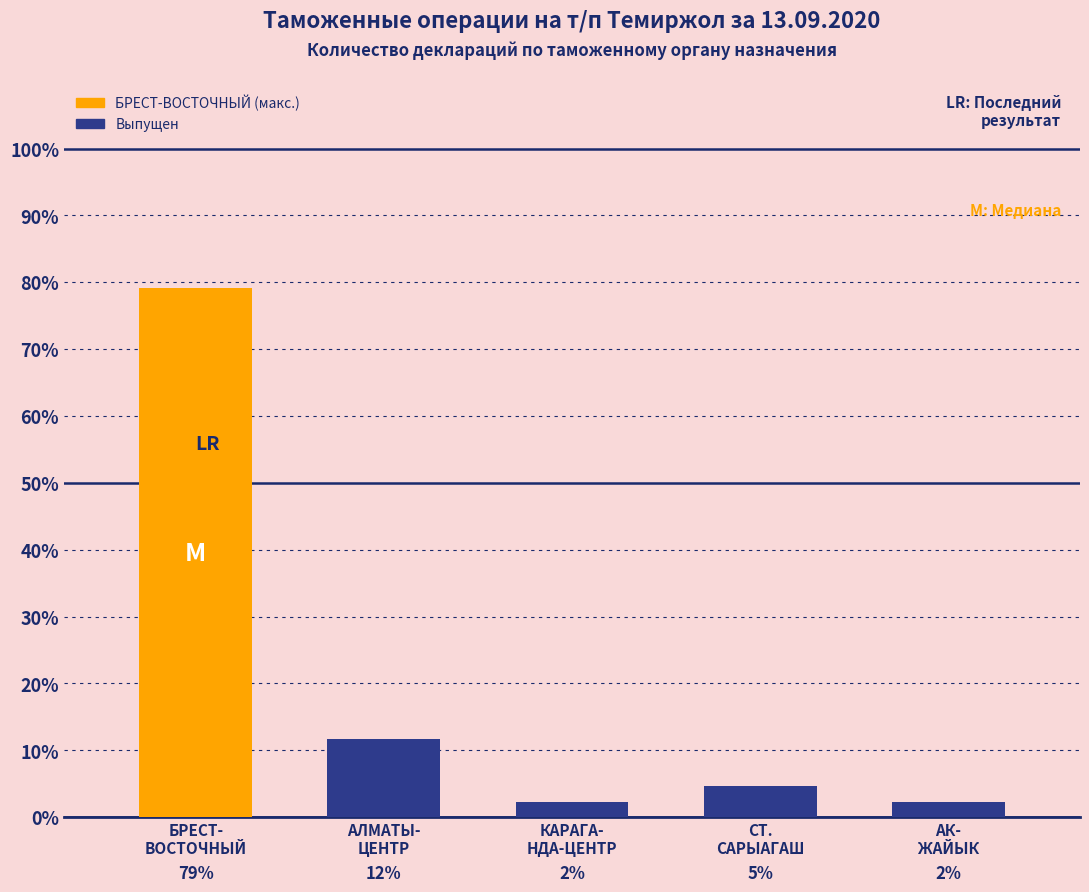

Rank the categories by value from lowest to highest.

КАРАГА-
НДА-ЦЕНТР, АК-
ЖАЙЫК, СТ.
САРЫАГАШ, АЛМАТЫ-
ЦЕНТР, БРЕСТ-
ВОСТОЧНЫЙ